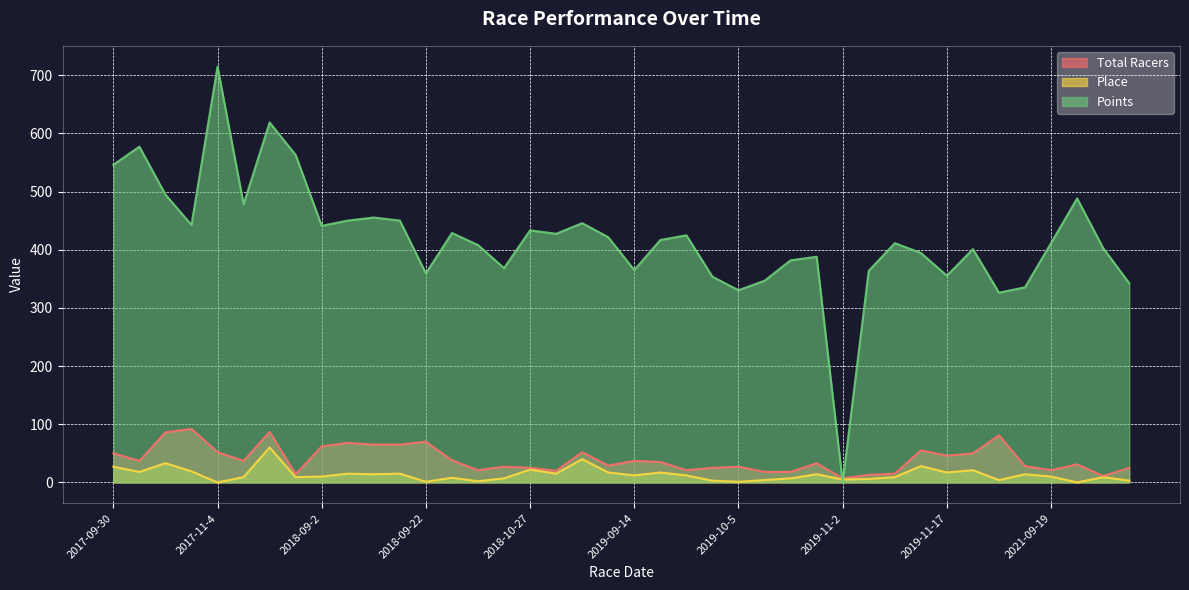

What is the total value across all series at 2019-11-2?

12.0